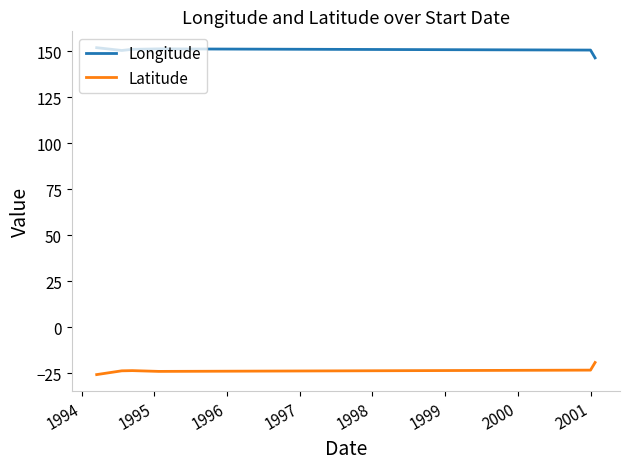

What is the maximum value for Latitude?

-19.1